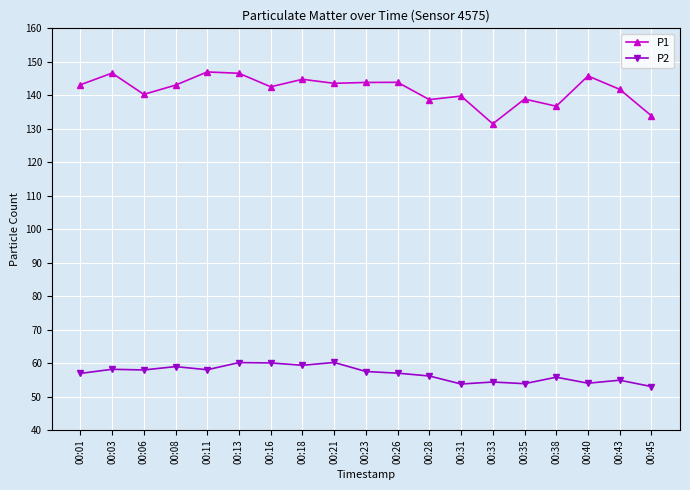

The value of P1 at 00:01 is 33.6. True or false?

False